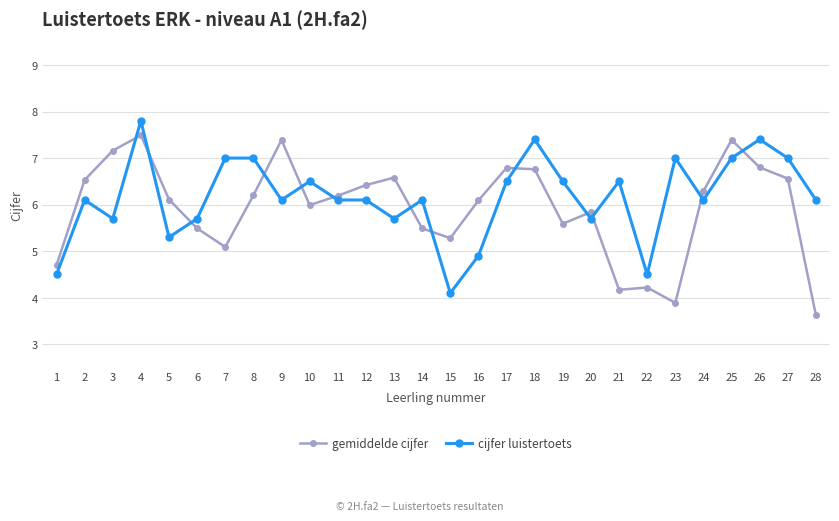

Rank the series by their maximum value, from lowest to highest.

gemiddelde cijfer, cijfer luistertoets